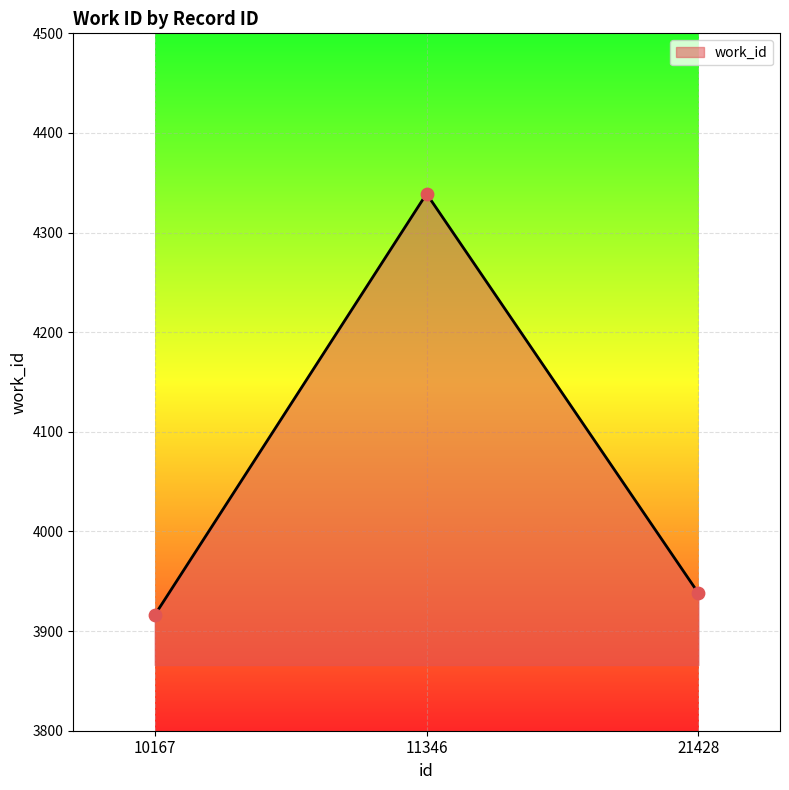

Which has a higher value, 11346 or 21428?

11346